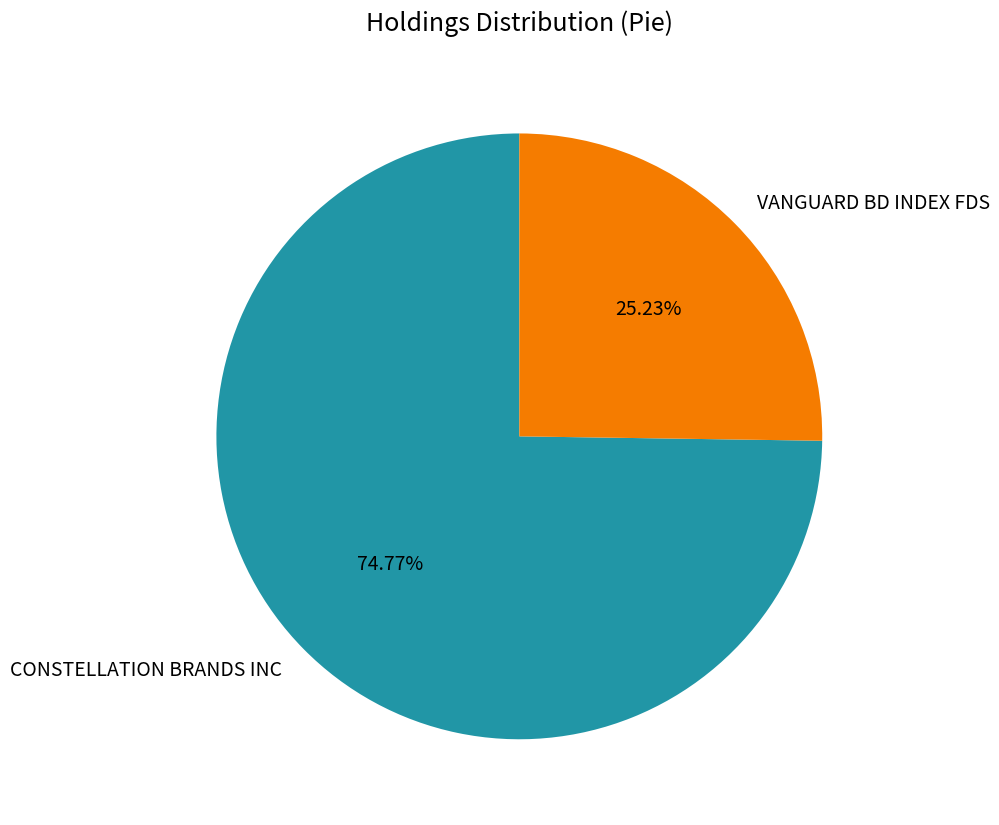

To the nearest percent, what portion does VANGUARD BD INDEX FDS represent?

25%